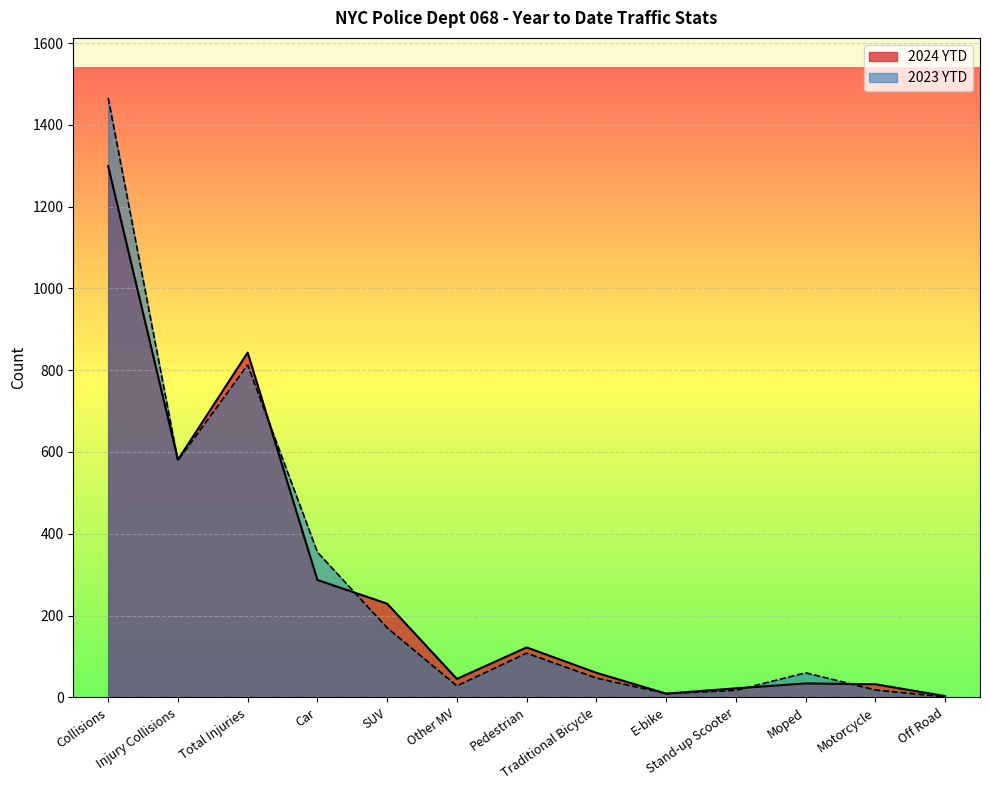

List the series in order of their overall mean, highest first.

2023 YTD, 2024 YTD